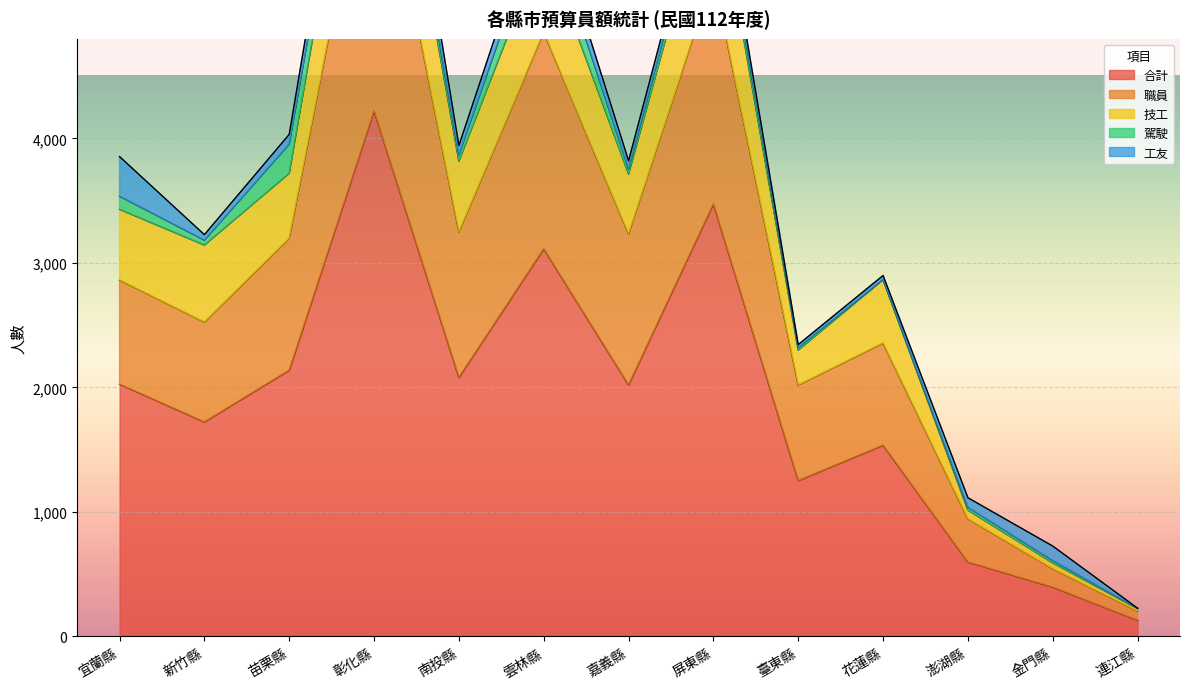

True or false: 合計 and 職員 cross at least once.

False